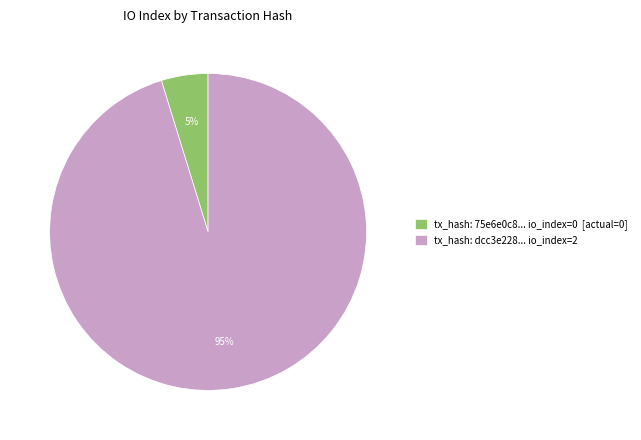

To the nearest percent, what is the combined percentage of tx_hash: dcc3e228... io_index=2 and tx_hash: 75e6e0c8... io_index=0 [actual=0]?

100%